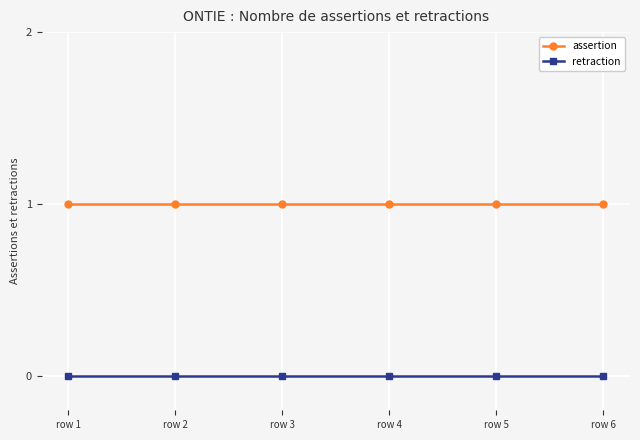

True or false: retraction and assertion intersect in this chart.

False